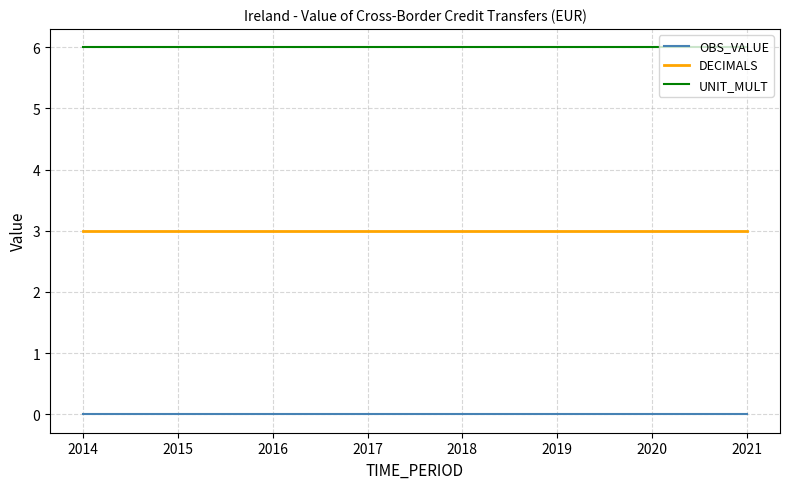

The value of UNIT_MULT at 2015 is 2. True or false?

False